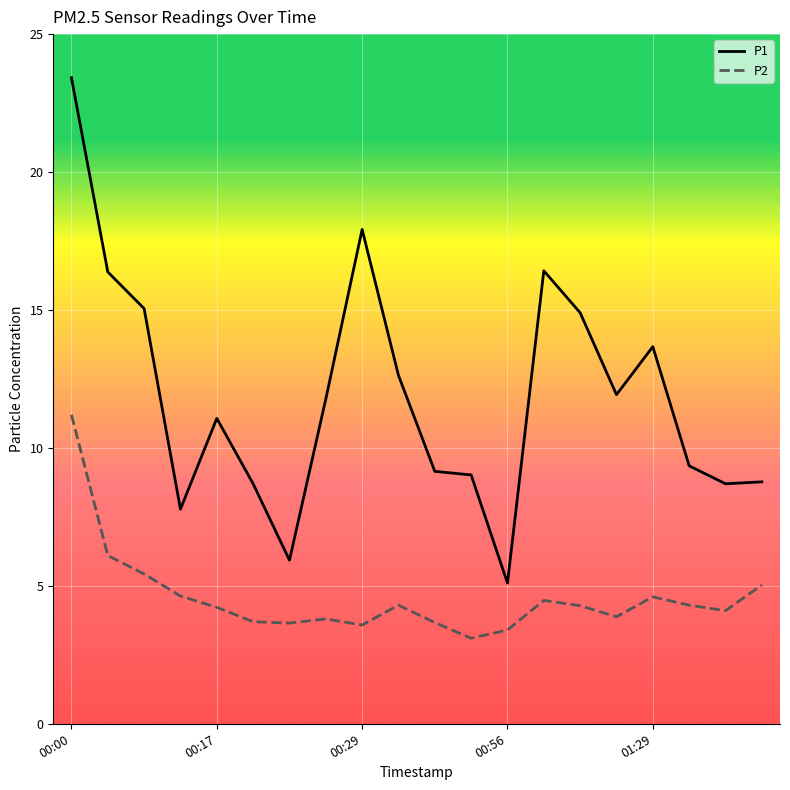

What is the difference between the maximum and minimum values in the P1 series?

18.3